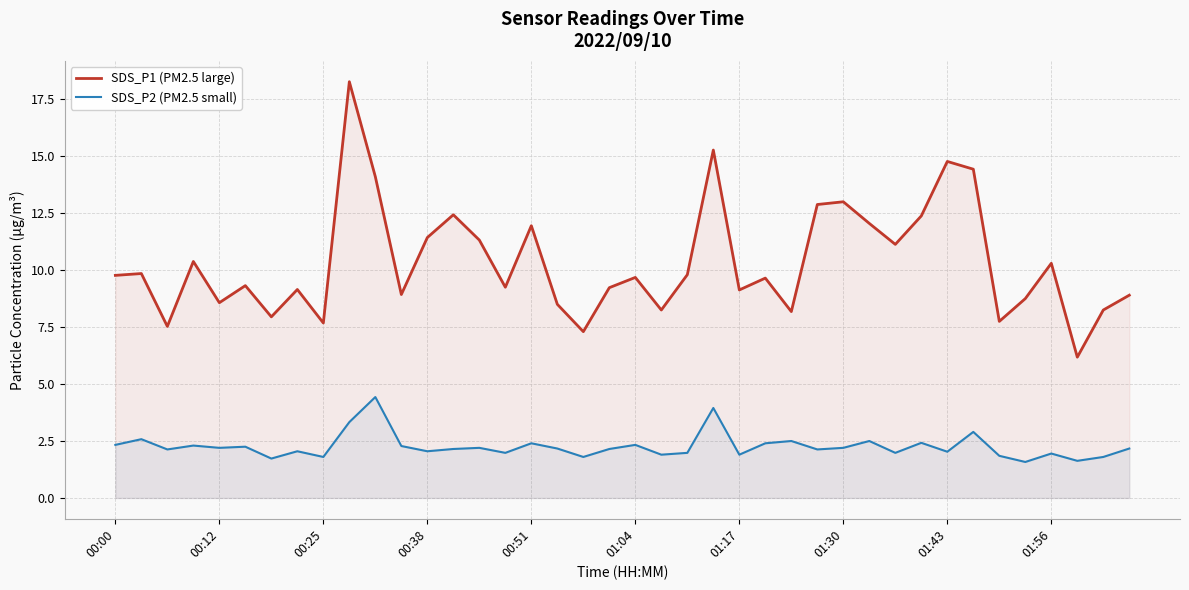

What is the difference between the highest and lowest values at 39?

6.7